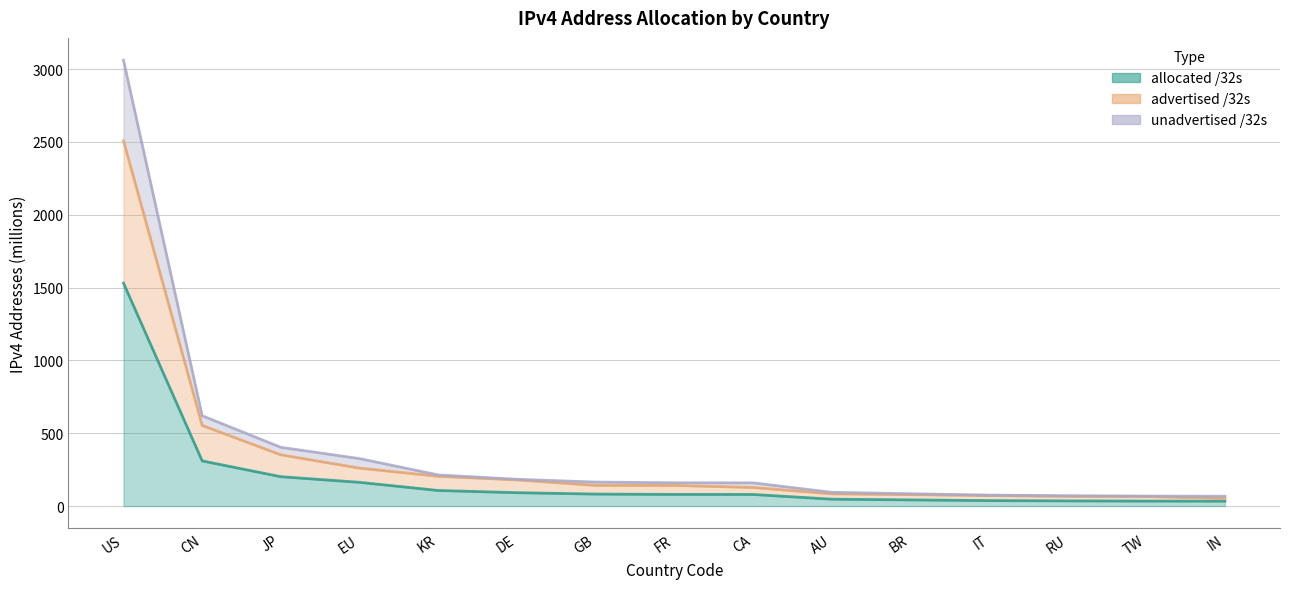

At FR, list the series in order from smallest to largest.

allocated /32s, advertised /32s, unadvertised /32s